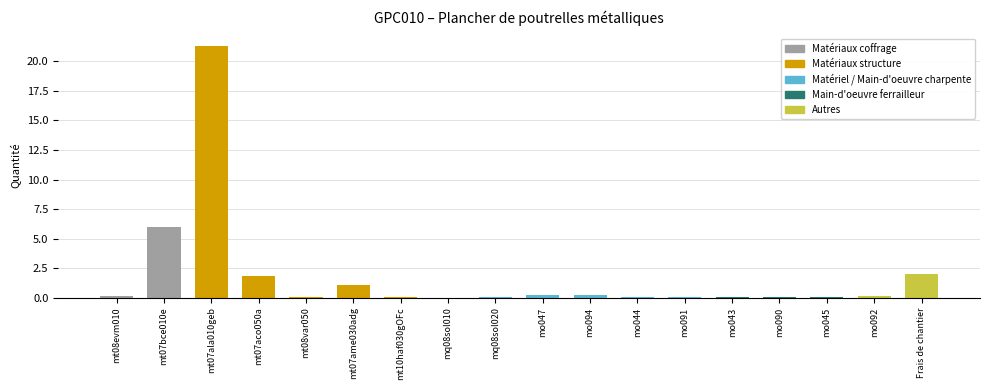

The chart shows a value of 0.0 at mo045. True or false?

True